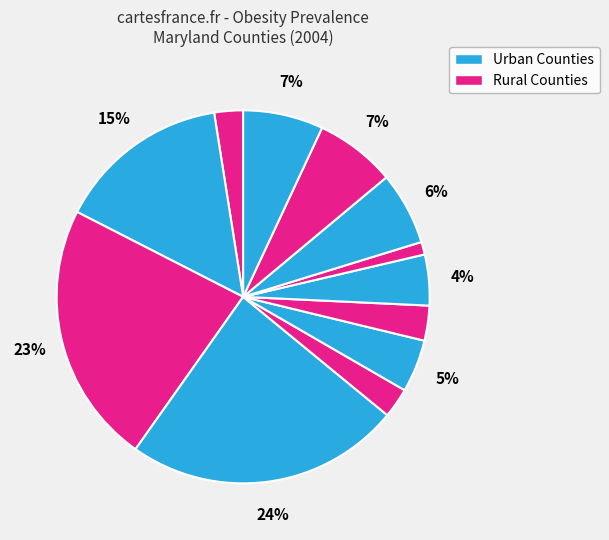

Count the number of slices in the pie.

12